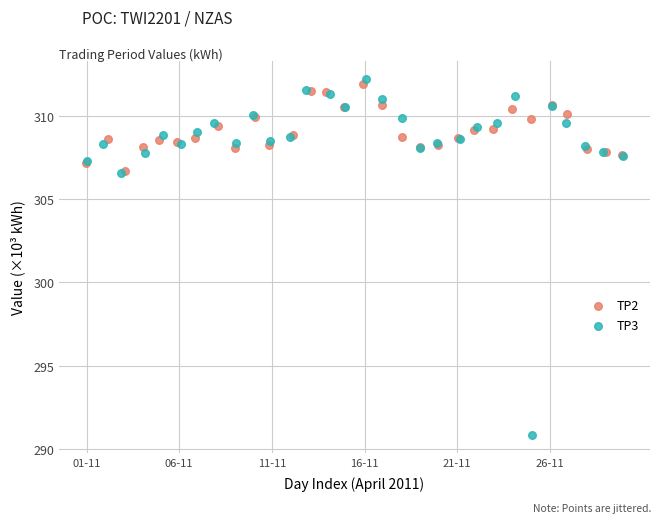

Which series has the widest spread of Y values?

TP3